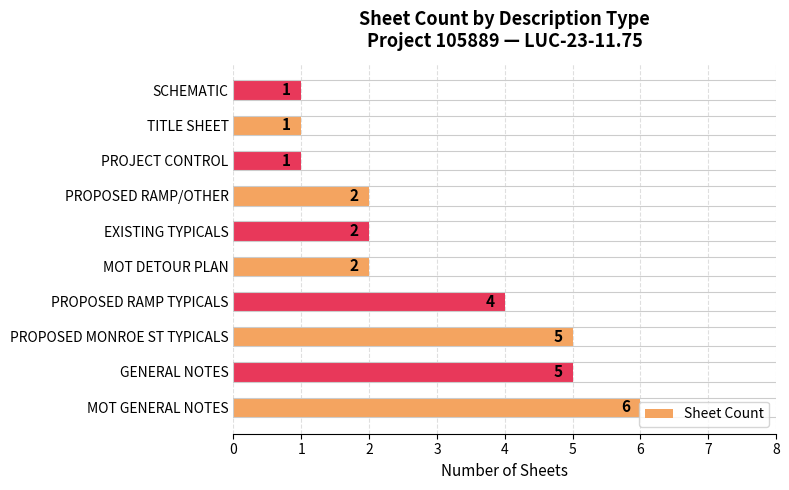

True or false: the data shows 3 at EXISTING TYPICALS.

False